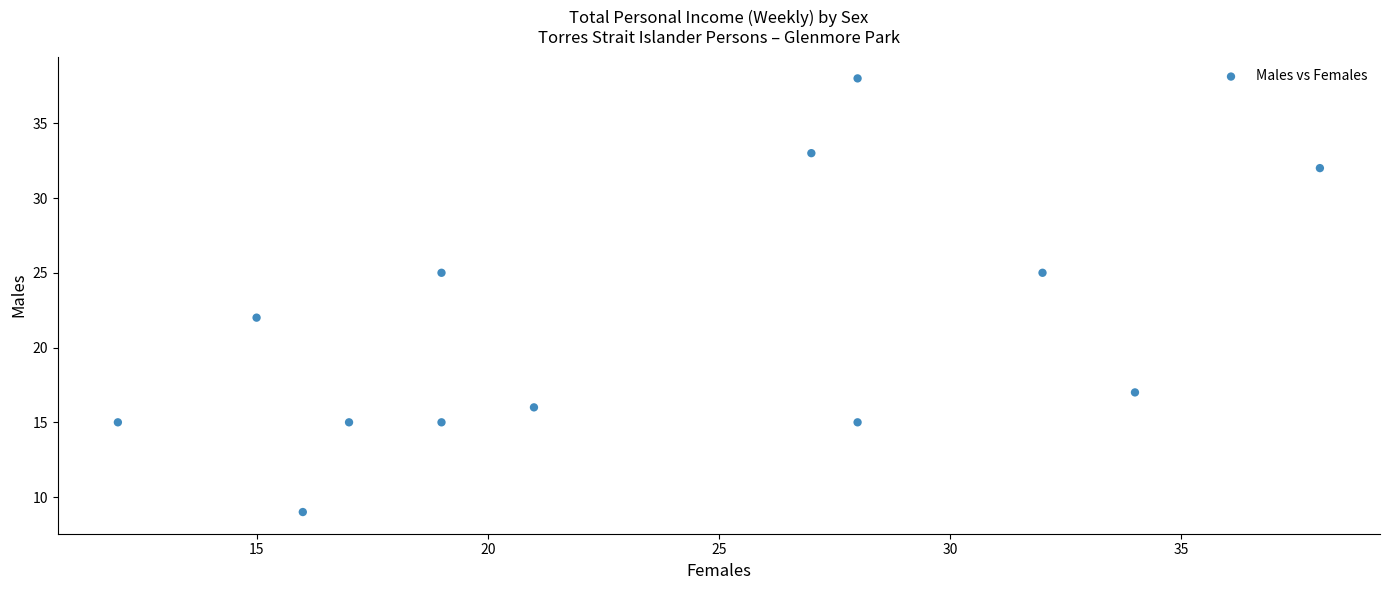

What is the range of Y values (max minus min)?

29